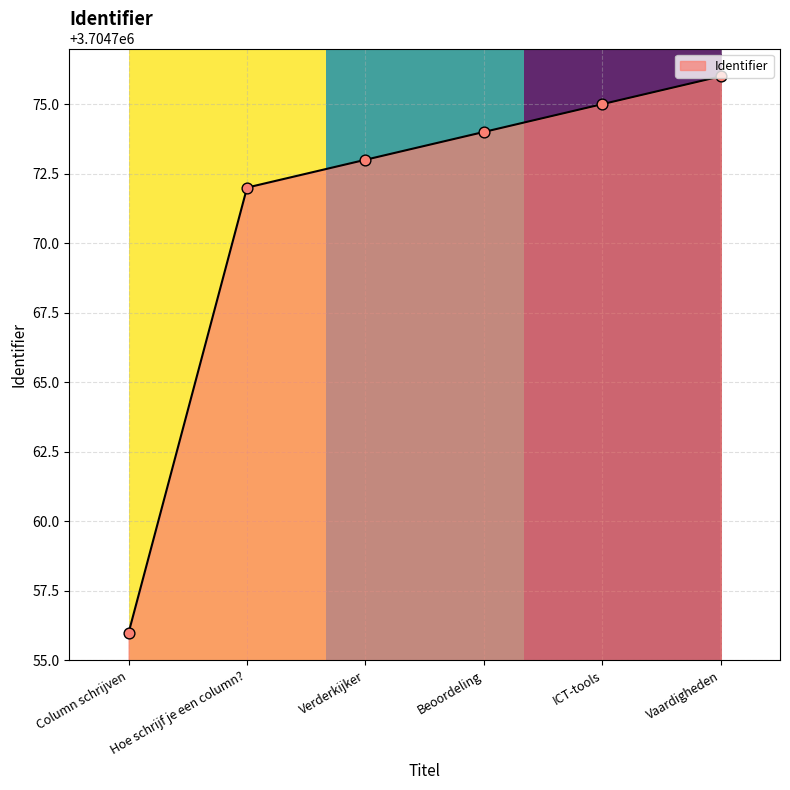

Between Vaardigheden and Beoordeling, which is larger?

Vaardigheden